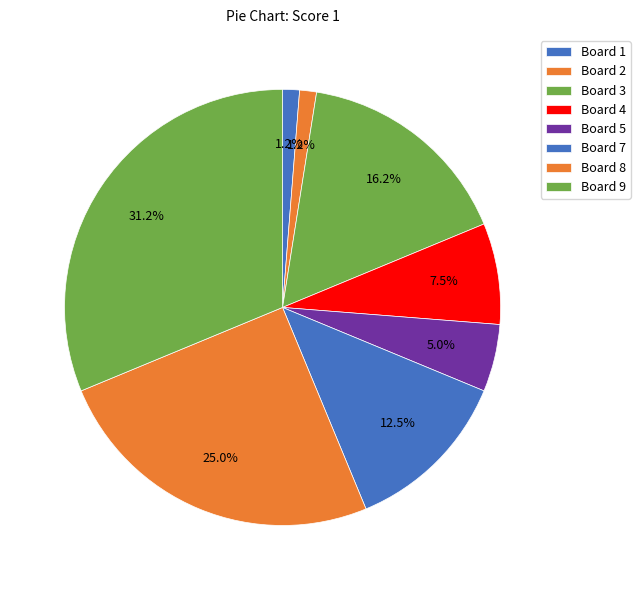

How many slices are in this pie chart?

8